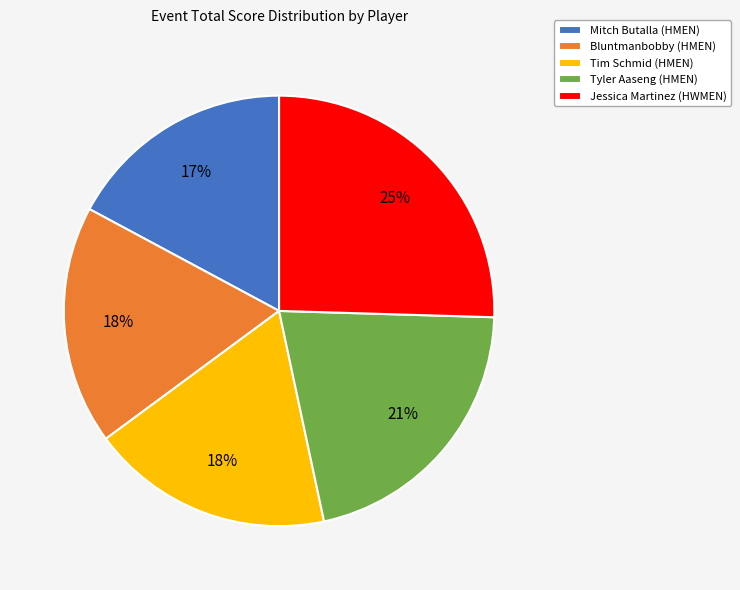

True or false: Bluntmanbobby (HMEN) accounts for 31% of the total.

False